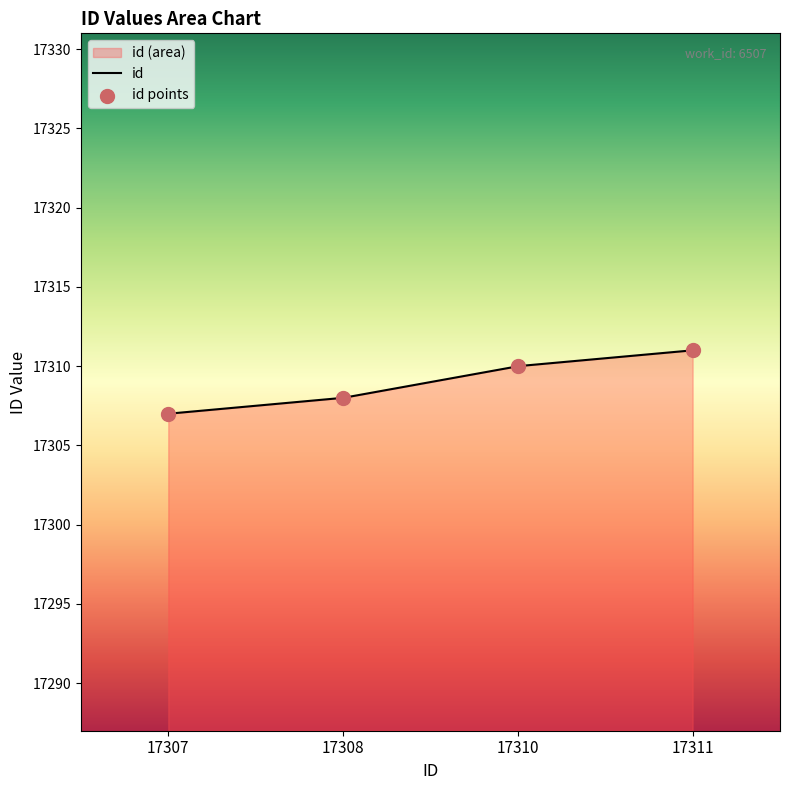

What is the ratio of the value at 17310 to the value at 17311?

1.0